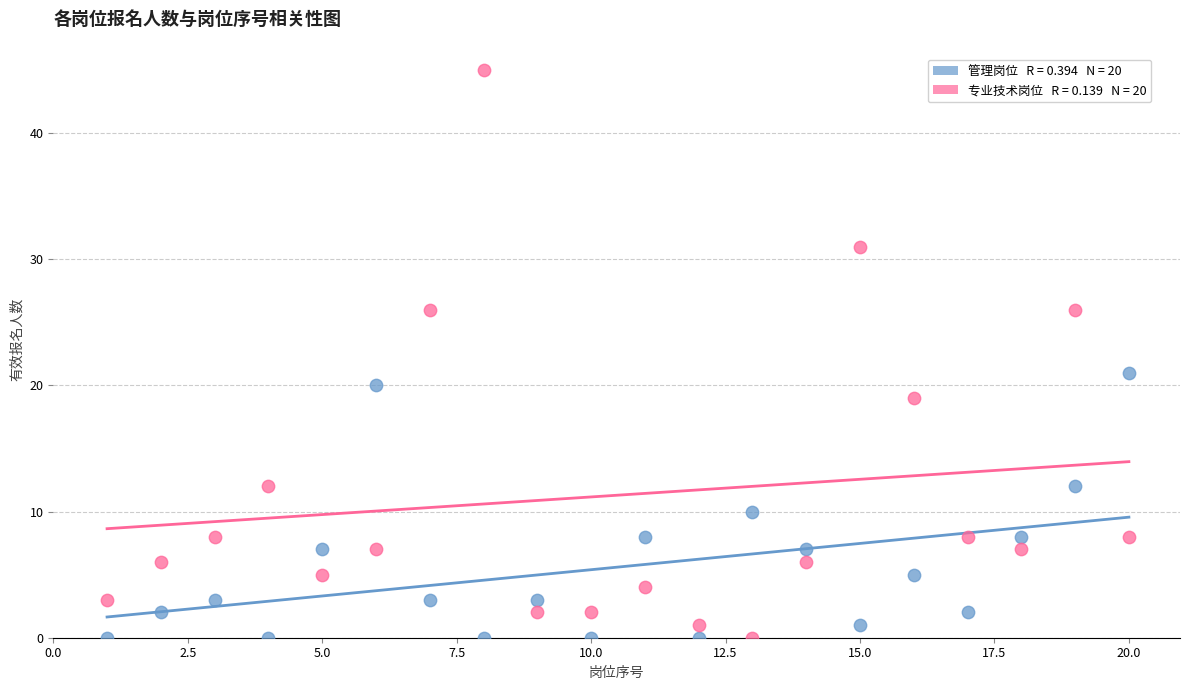

Across all data points, what is the range of Y values (max minus min)?

45